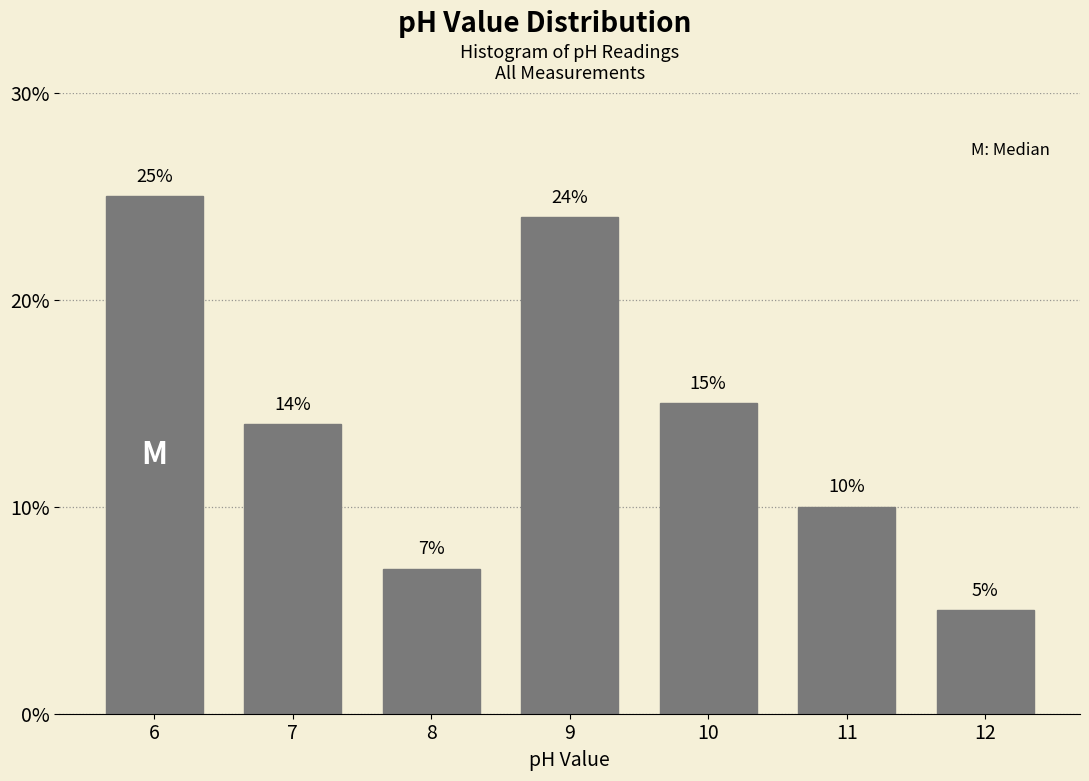

Are the bars horizontal?

No